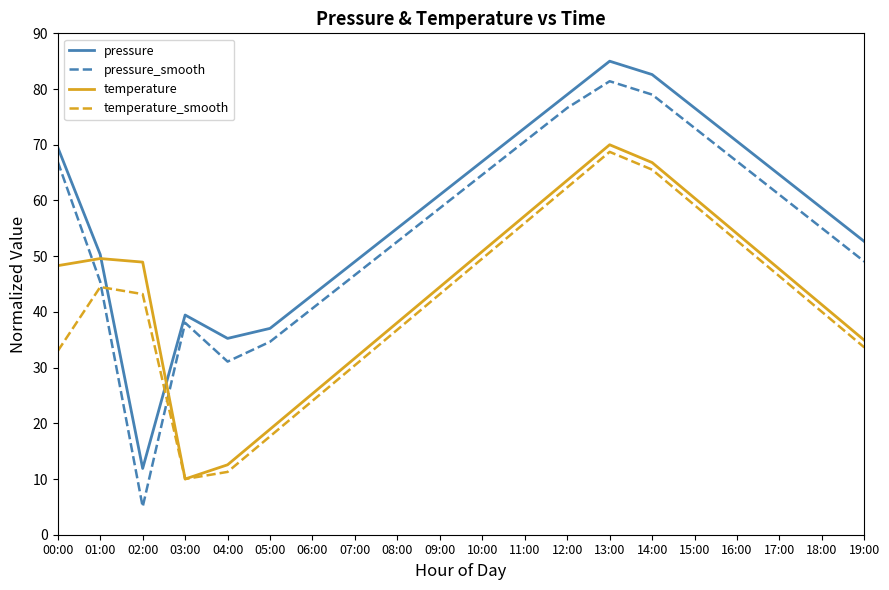

What is the maximum value shown in the chart?

85.0